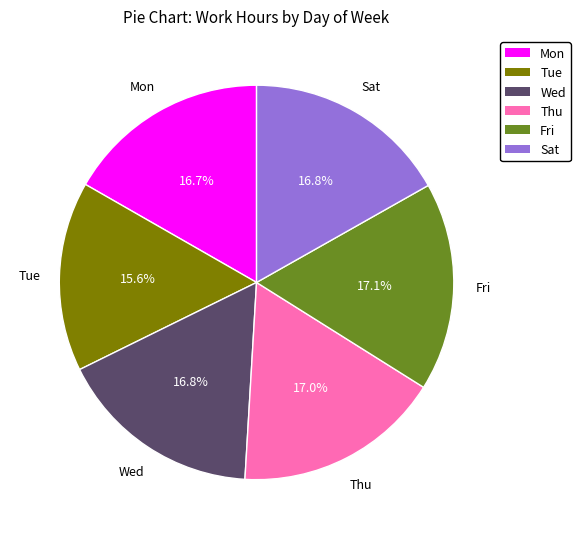

Combined, what portion of the pie is Fri and Mon?

33.8%